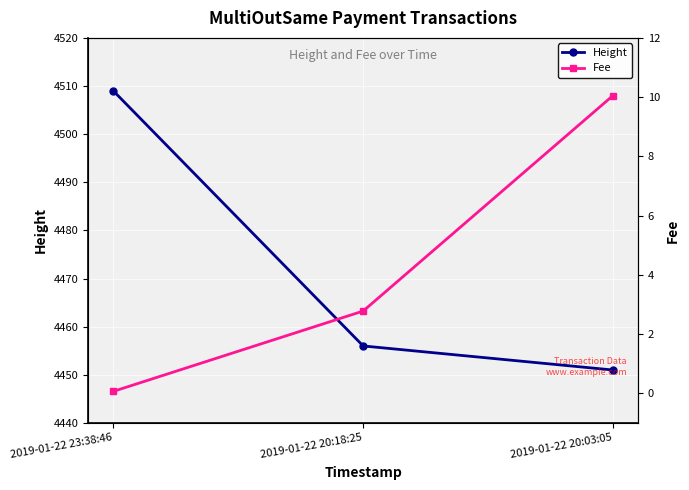

How many data points in Fee are less than 2?

1